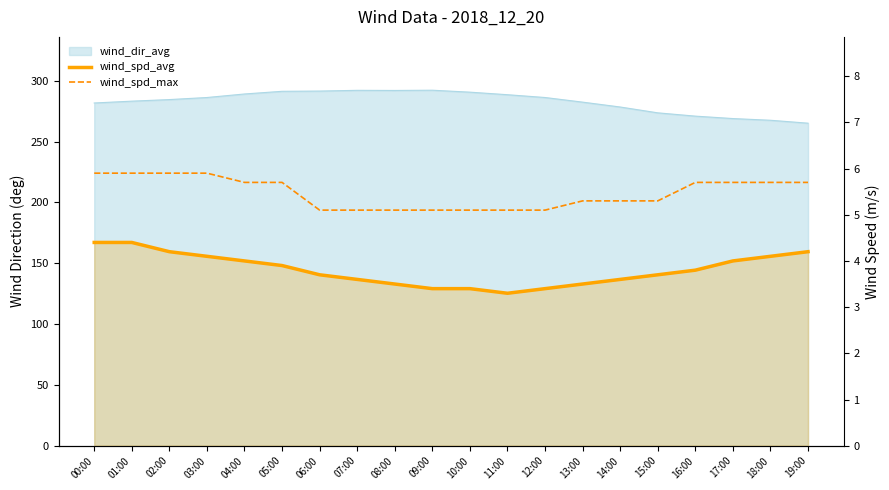

The value of wind_spd_max at 17:00 is 7.4. True or false?

False